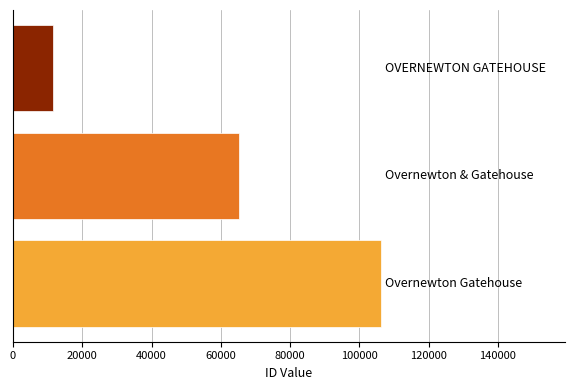

How many values are between 11581 and 106271?

3